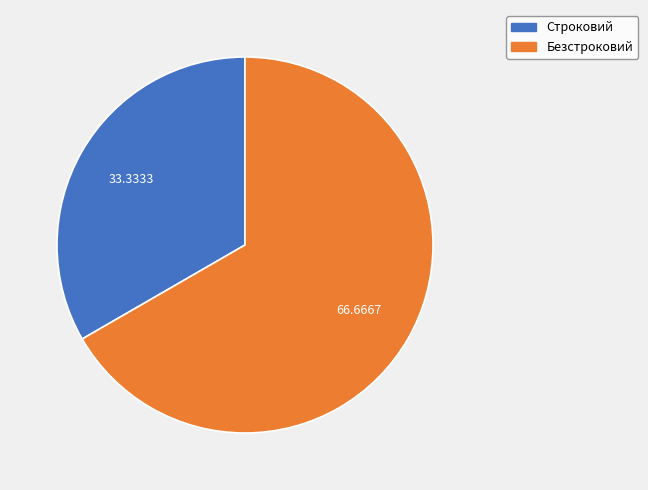

The Безстроковий slice represents 67% of the pie. True or false?

True